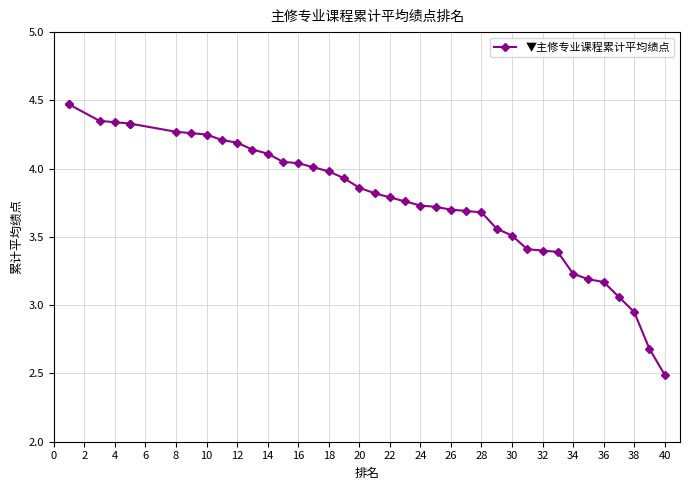

The value at 36 is 4.3. True or false?

False